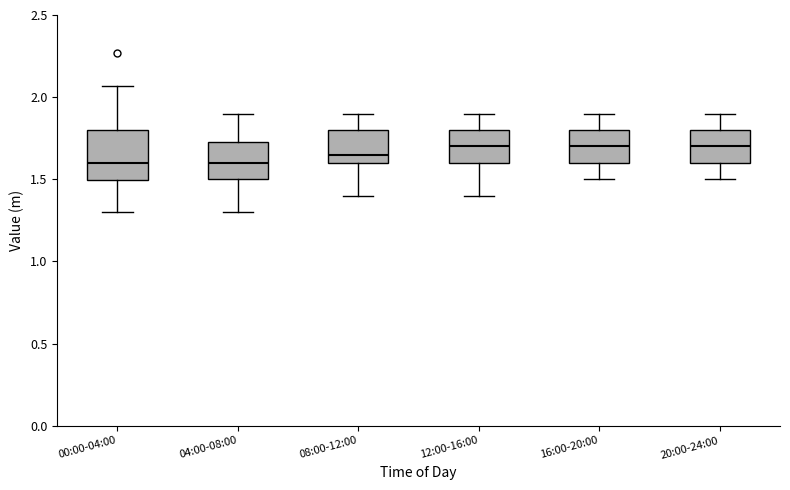

Reading left to right, transcribe this box plot: for each box, give where its median line is, the range the box spans, and where its two whiskers end, as read against the y-axis. The values are not printed on the chart, so give them approximately, as read against the axis.

00:00-04:00: median 1.60, box 1.50 to 1.80, whiskers 1.30 to 2.05
04:00-08:00: median 1.60, box 1.50 to 1.75, whiskers 1.30 to 1.90
08:00-12:00: median 1.65, box 1.60 to 1.80, whiskers 1.40 to 1.90
12:00-16:00: median 1.70, box 1.60 to 1.80, whiskers 1.40 to 1.90
16:00-20:00: median 1.70, box 1.60 to 1.80, whiskers 1.50 to 1.90
20:00-24:00: median 1.70, box 1.60 to 1.80, whiskers 1.50 to 1.90